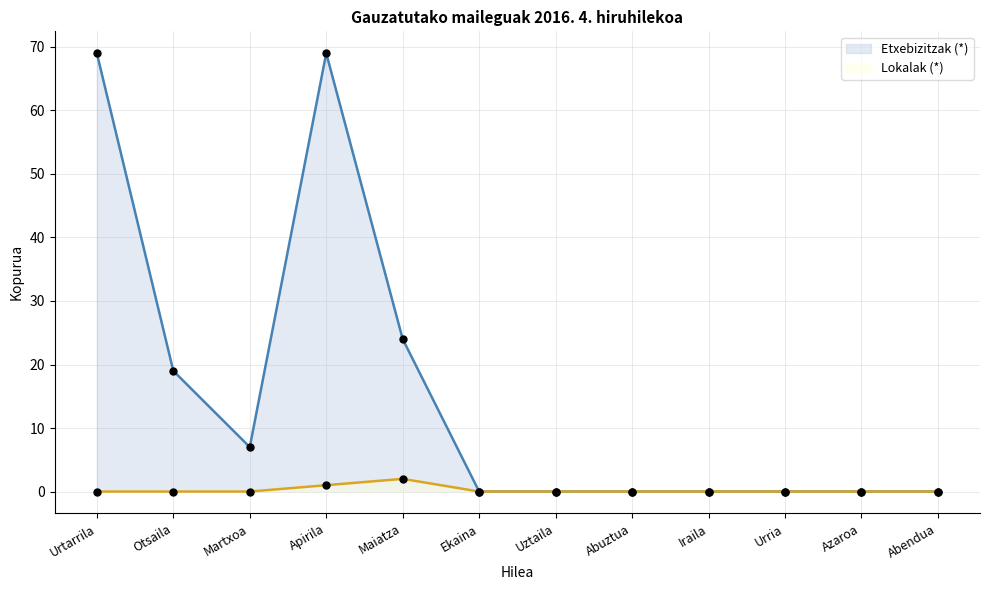

Is the value of Lokalak (*) at Apirila greater than the value of Etxebizitzak (*) at Martxoa?

No